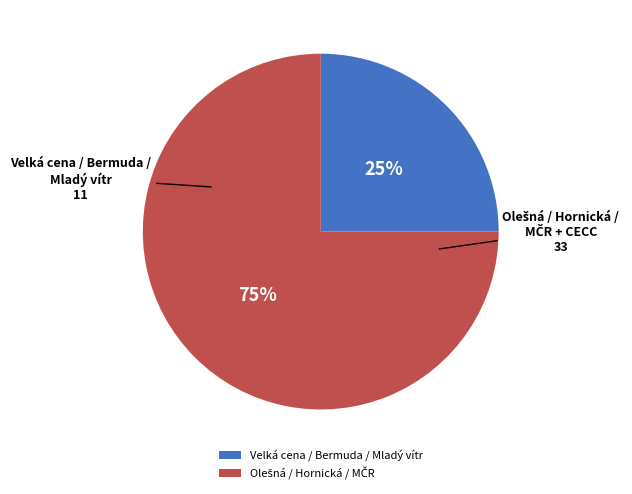

Does any single category account for the majority?

Yes